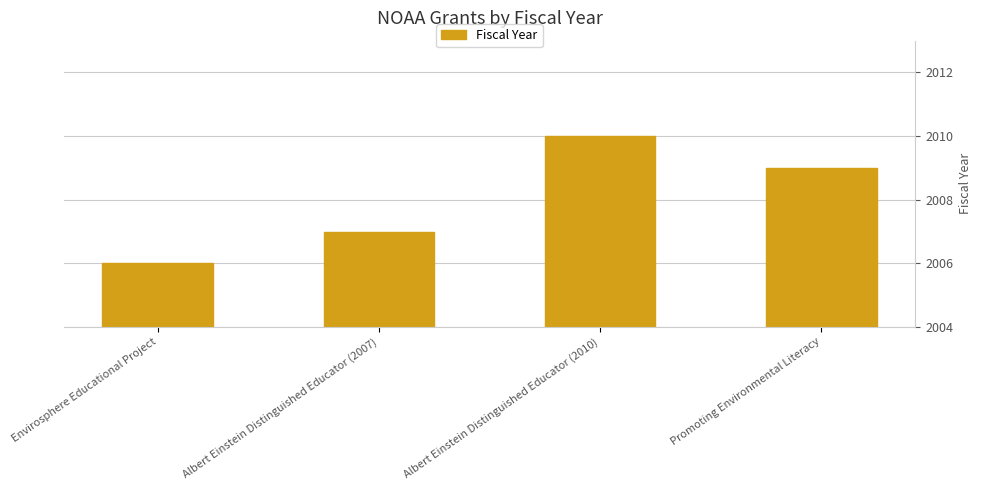

Which has a higher value, Envirosphere Educational Project or Albert Einstein Distinguished Educator (2007)?

Albert Einstein Distinguished Educator (2007)